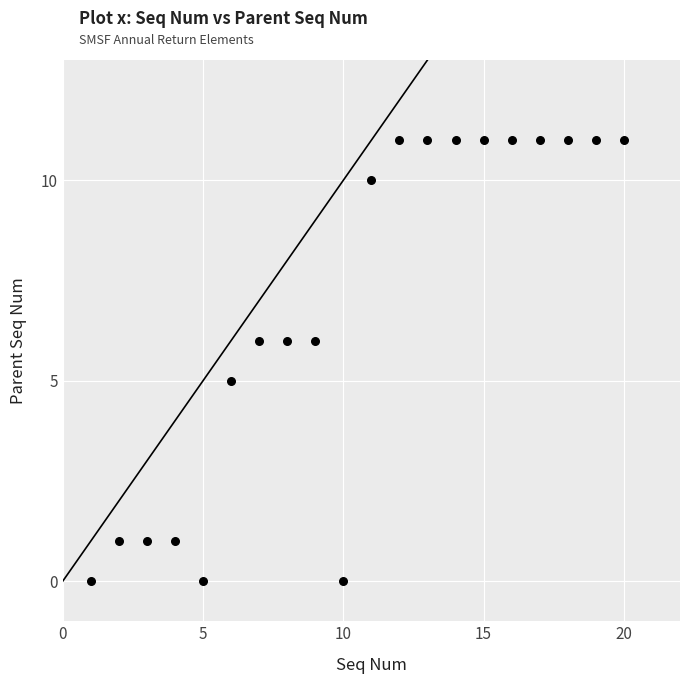

What is the range of X values (max minus min)?

19